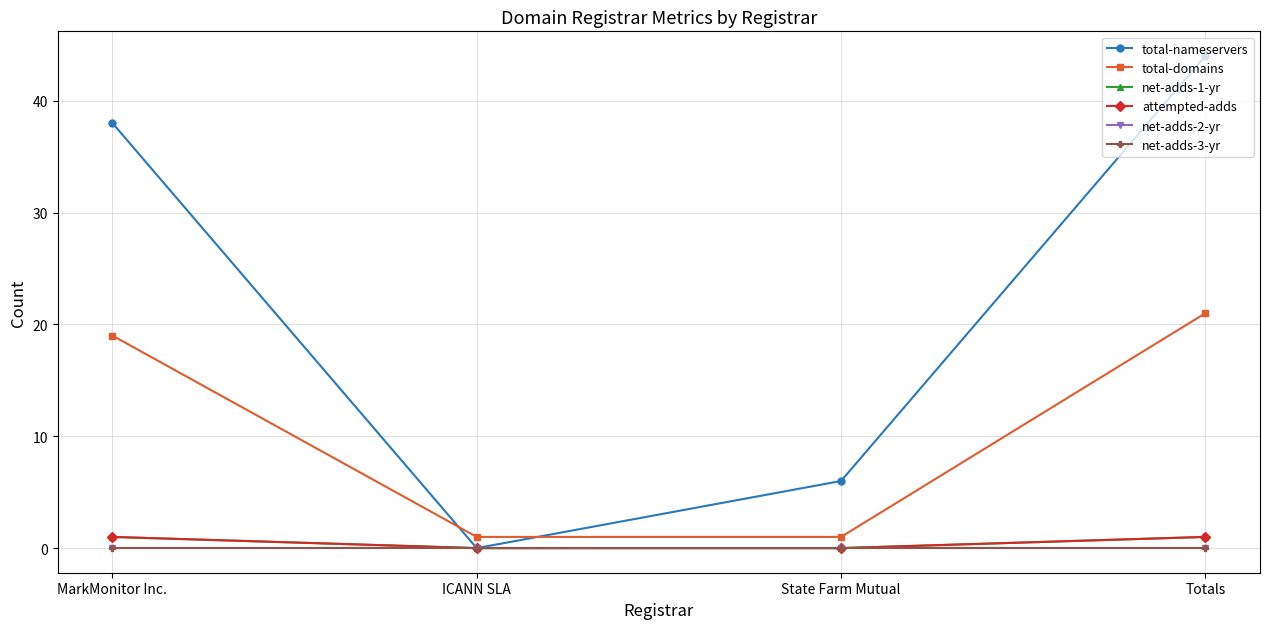

Does the chart display data point markers on the line(s)?

Yes